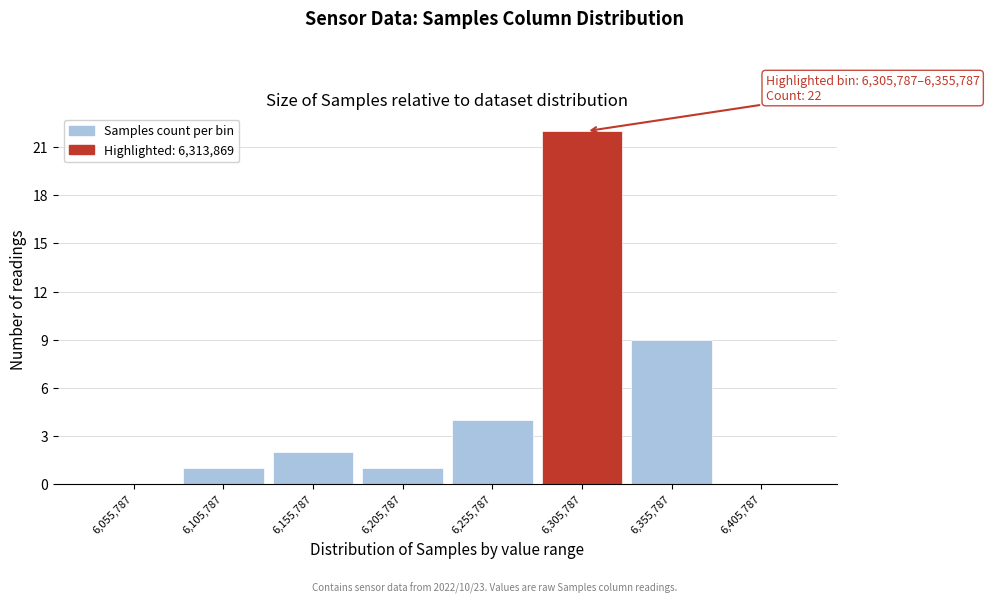

Reading left to right, transcribe all the data shown in this chart.

6,055,787=0	6,105,787=1	6,155,787=2	6,205,787=1	6,255,787=4	6,305,787=22	6,355,787=9	6,405,787=0